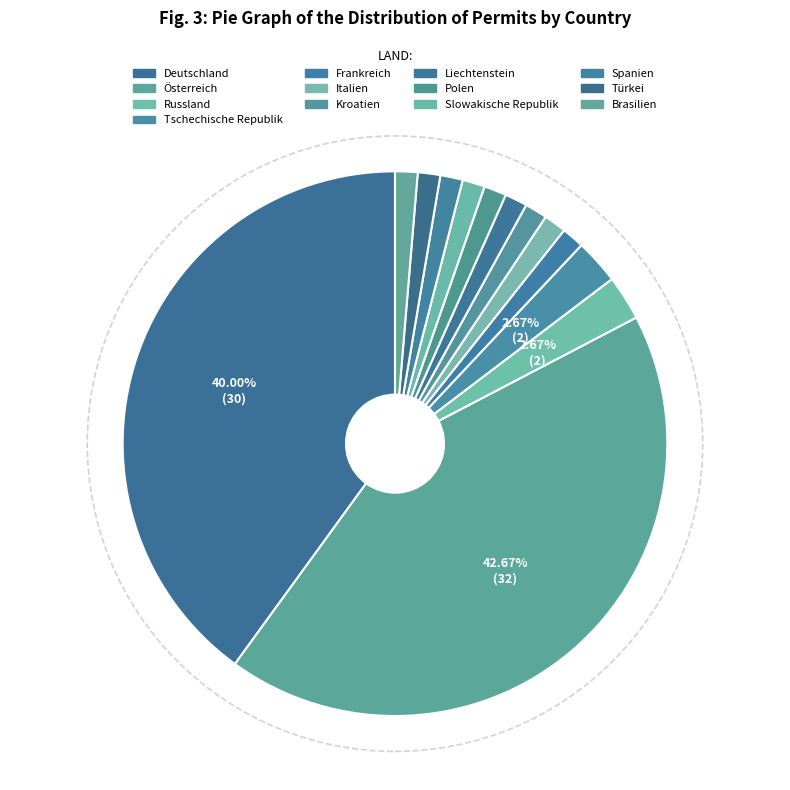

To the nearest percent, what is the difference between the largest and smallest slice percentages?

41%